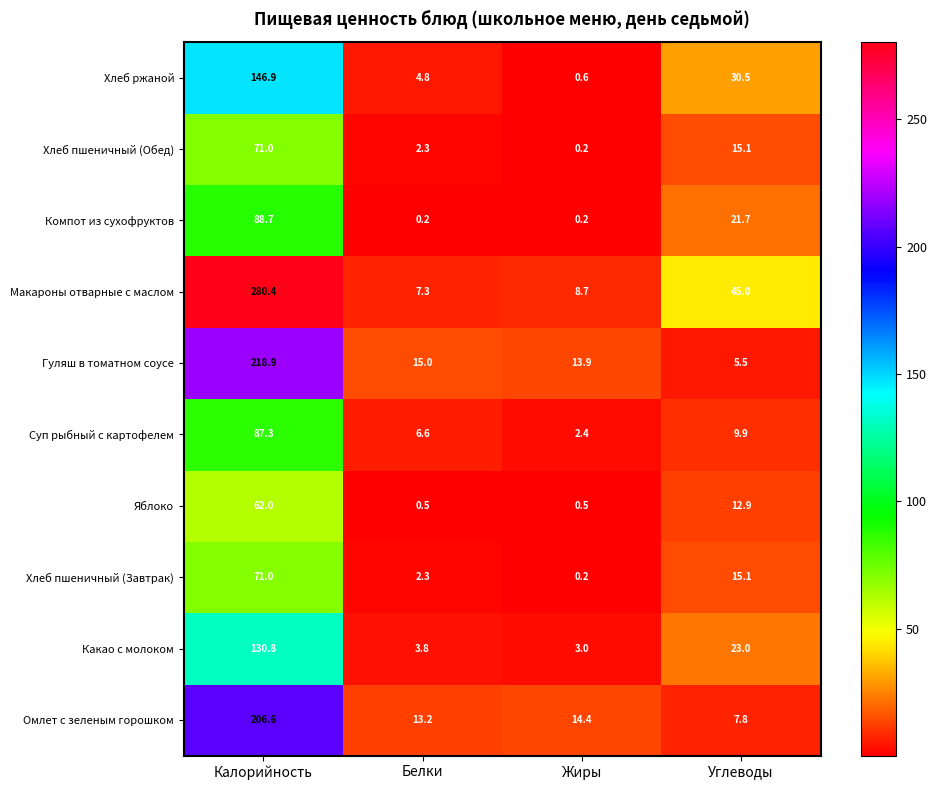

What is the difference between the maximum and minimum values in the Компот из сухофруктов series?

88.5